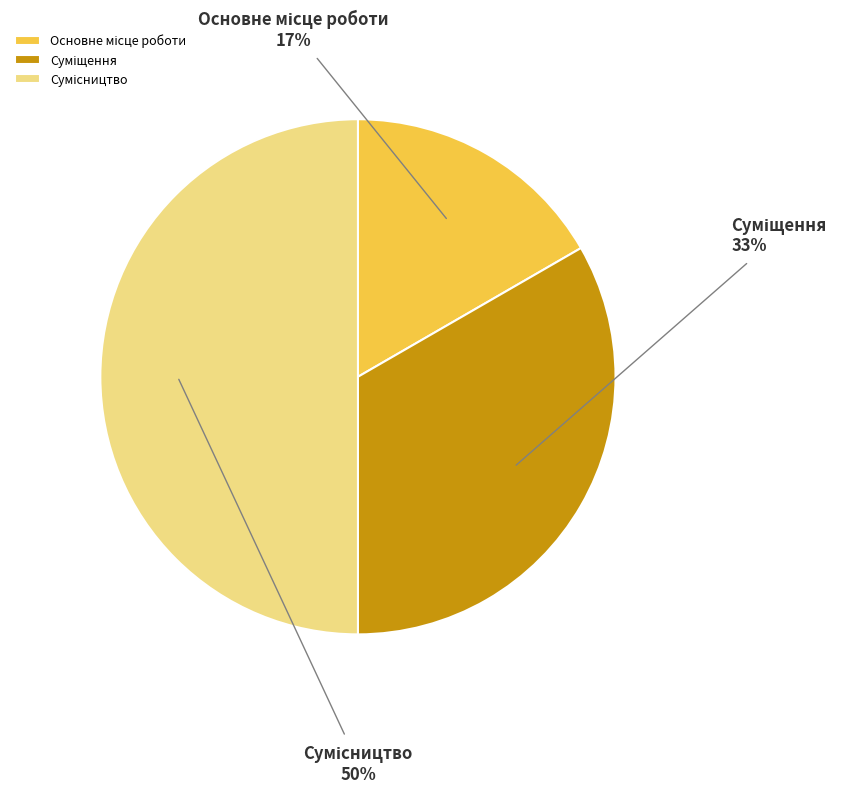

To the nearest percent, what is the difference between the largest and smallest slice percentages?

33%